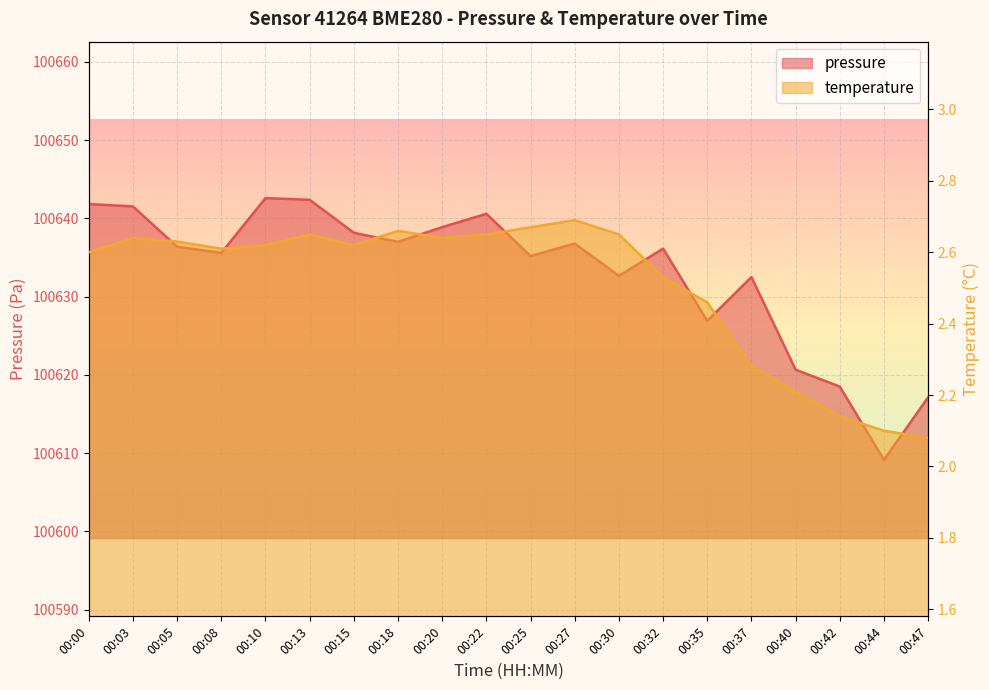

True or false: pressure and temperature cross at least once.

False